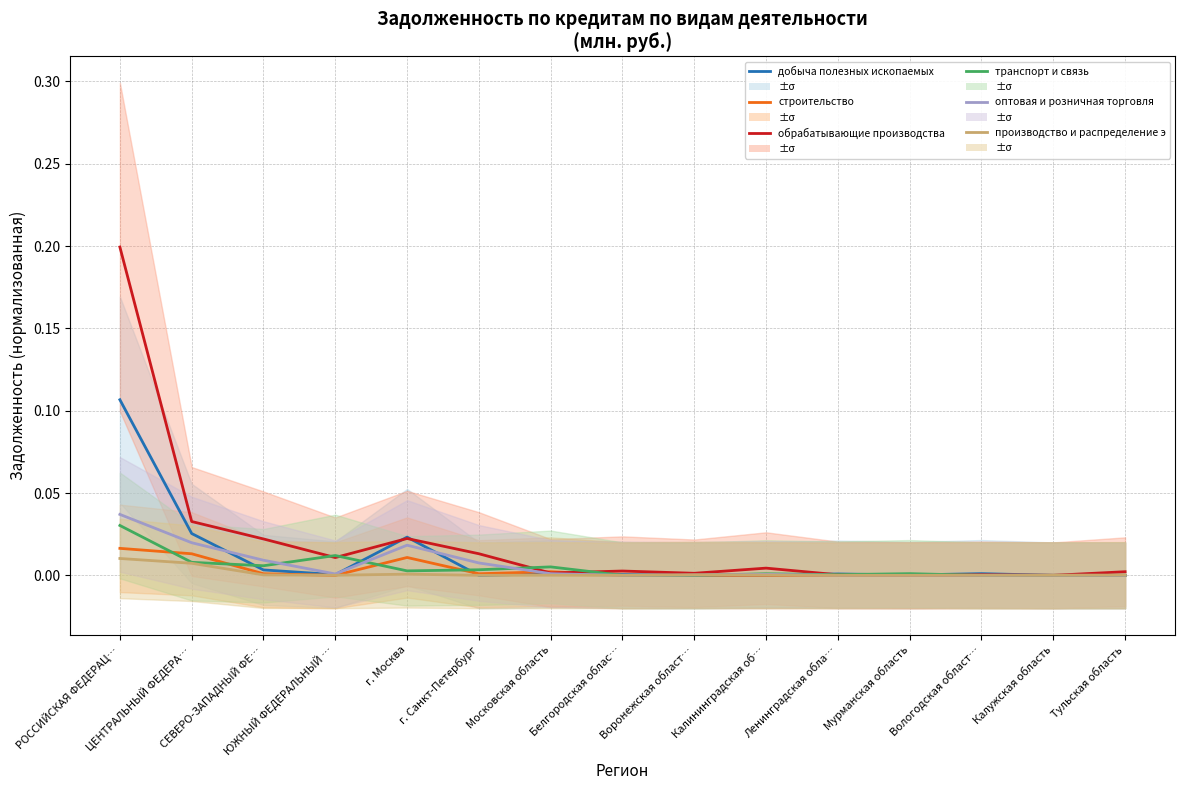

True or false: транспорт и связь and обрабатывающие производства cross at least once.

True